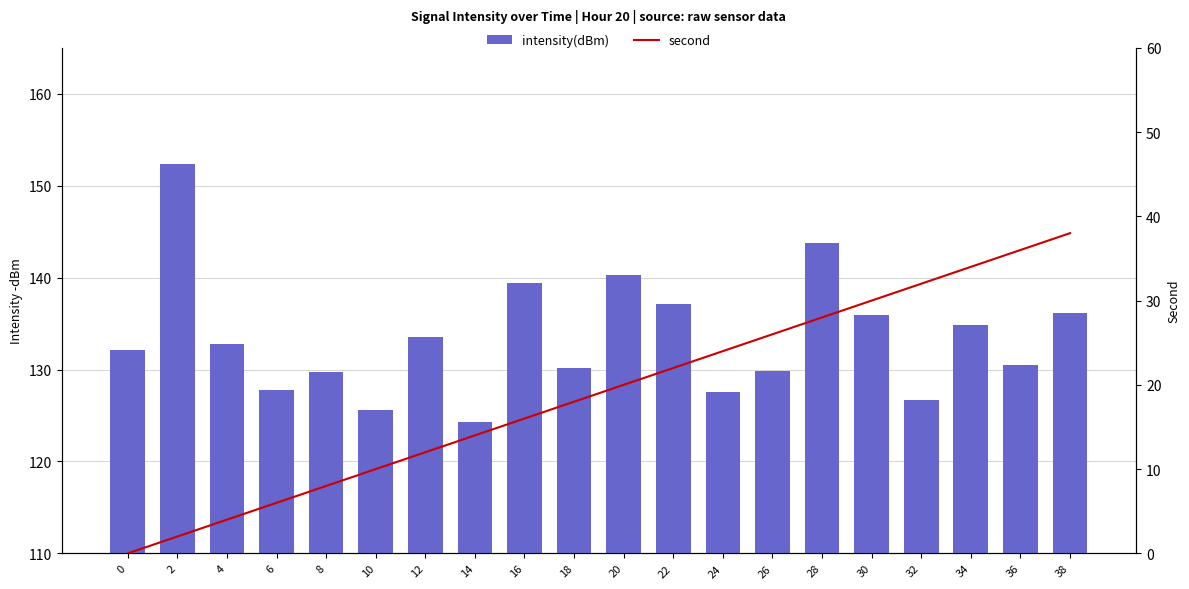

What is the value of the intensity(dBm) bar at the 14th from the left?

129.9